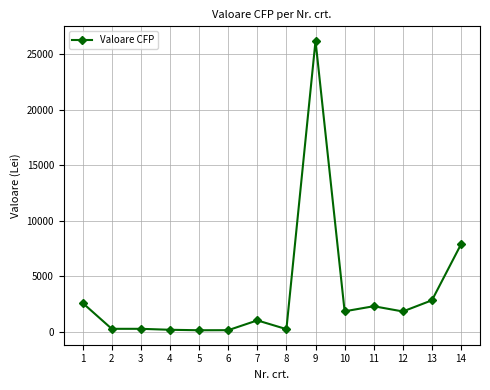

What is the difference between the values at 1 and 5?

2460.8